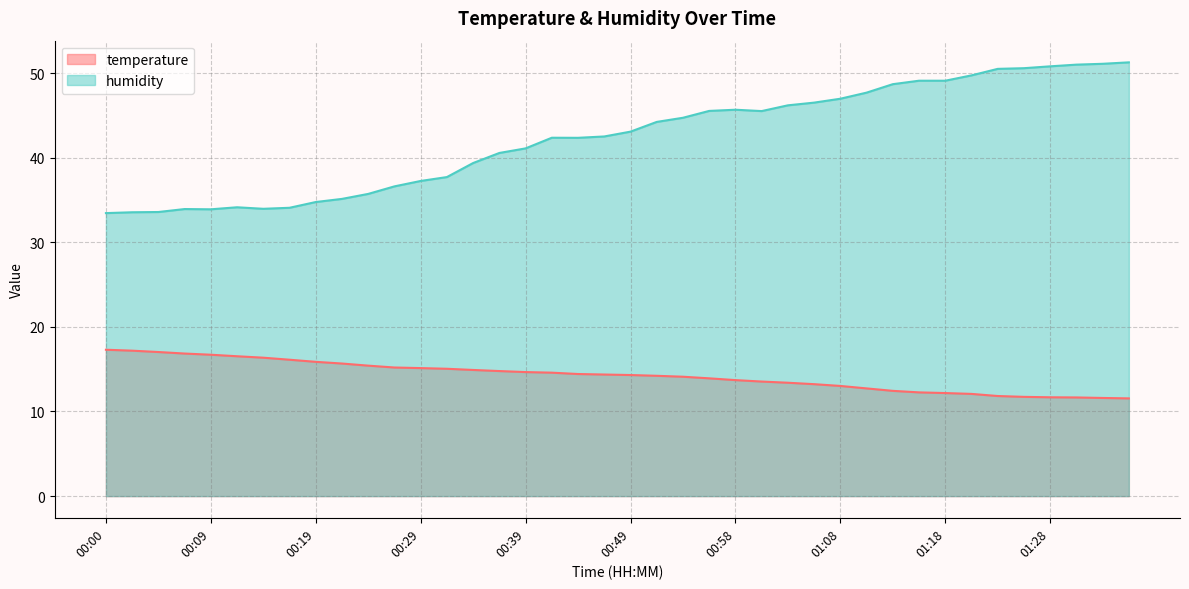

Reading left to right, what are all the values shown in this chart?

temperature: 00:00=17.3	00:02=17.2	00:05=17.0	00:07=16.9	00:09=16.7	00:12=16.5	00:14=16.4	00:17=16.1	00:19=15.9	00:22=15.7	00:24=15.4	00:27=15.2	00:29=15.1	00:31=15.1	00:34=14.9	00:36=14.8	00:39=14.7	00:41=14.6	00:44=14.4	00:46=14.4	00:49=14.3	00:51=14.2	00:54=14.1	00:56=13.9	00:58=13.7	01:01=13.5	01:03=13.4	01:06=13.2	01:08=13.0	01:11=12.7	01:13=12.4	01:16=12.3	01:18=12.2	01:21=12.1	01:23=11.8	01:26=11.7	01:28=11.7	01:31=11.7	01:33=11.6	01:36=11.6
humidity: 00:00=33.5	00:02=33.5	00:05=33.6	00:07=33.9	00:09=33.9	00:12=34.1	00:14=34.0	00:17=34.1	00:19=34.8	00:22=35.1	00:24=35.7	00:27=36.6	00:29=37.2	00:31=37.7	00:34=39.4	00:36=40.6	00:39=41.1	00:41=42.4	00:44=42.4	00:46=42.5	00:49=43.1	00:51=44.2	00:54=44.7	00:56=45.5	00:58=45.7	01:01=45.5	01:03=46.2	01:06=46.5	01:08=47.0	01:11=47.7	01:13=48.7	01:16=49.1	01:18=49.1	01:21=49.7	01:23=50.5	01:26=50.6	01:28=50.8	01:31=51.0	01:33=51.1	01:36=51.3